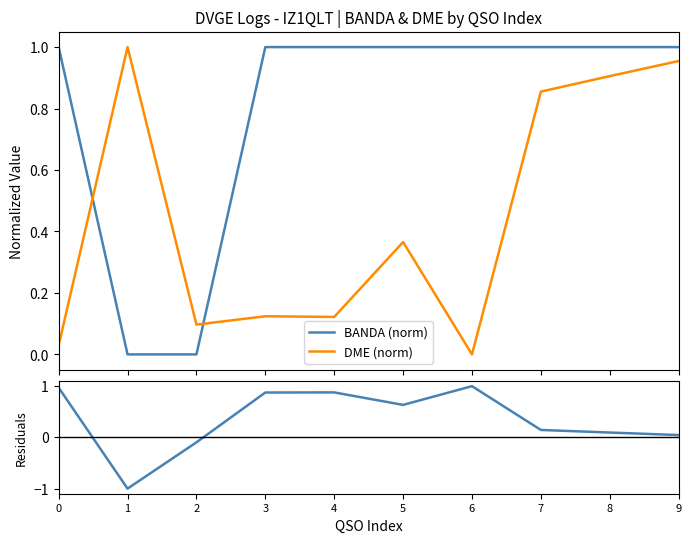

How many intersections are there between BANDA (norm) and DME (norm)?

2